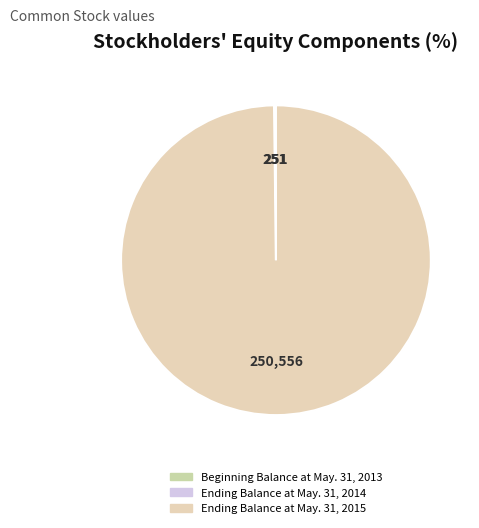

How many slices are in this pie chart?

3